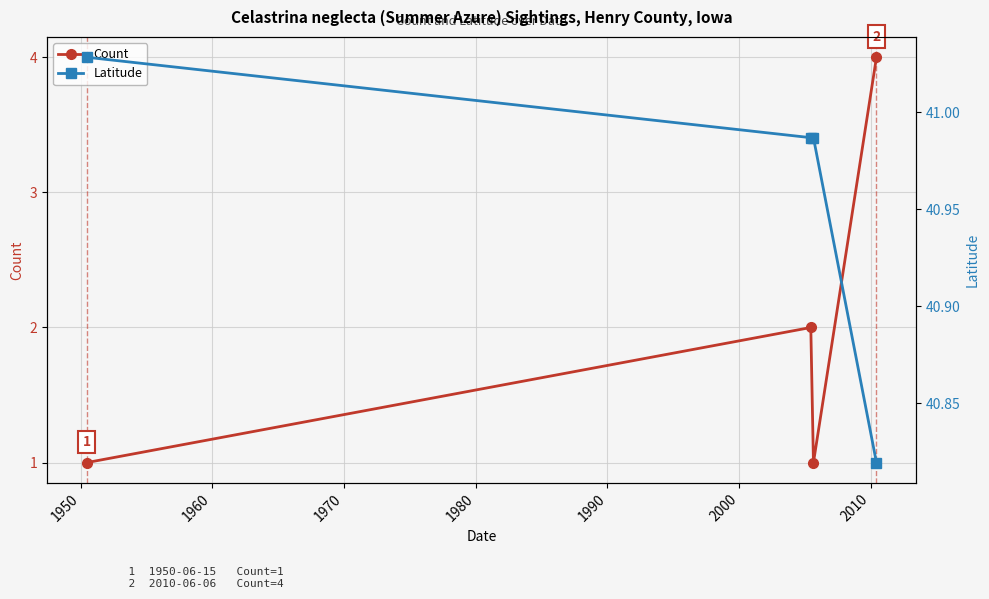

What is the maximum value shown in the chart?

41.0